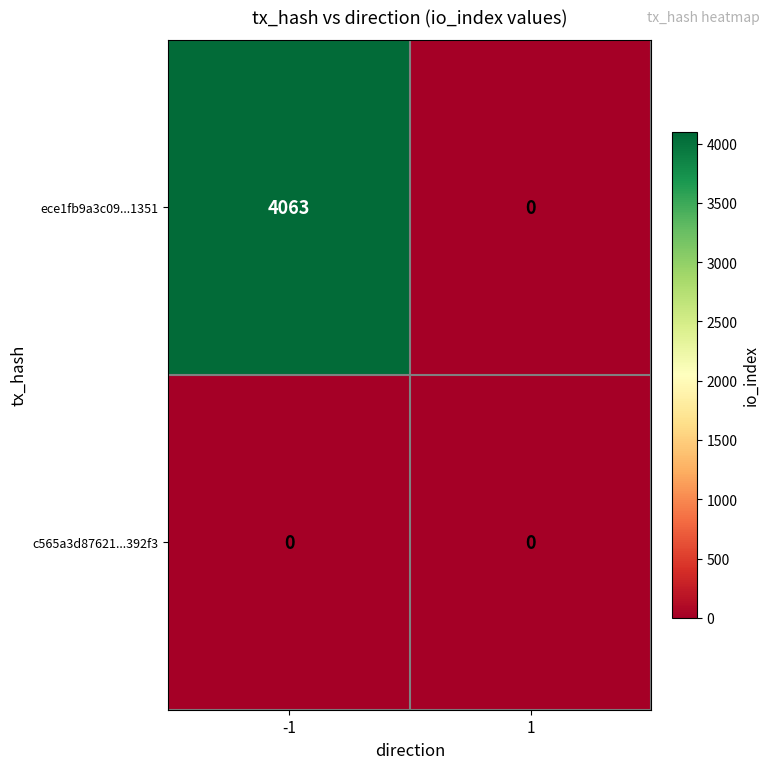

What is the sum of the ece1fb9a3c09...1351 values at 1 and -1?

4063